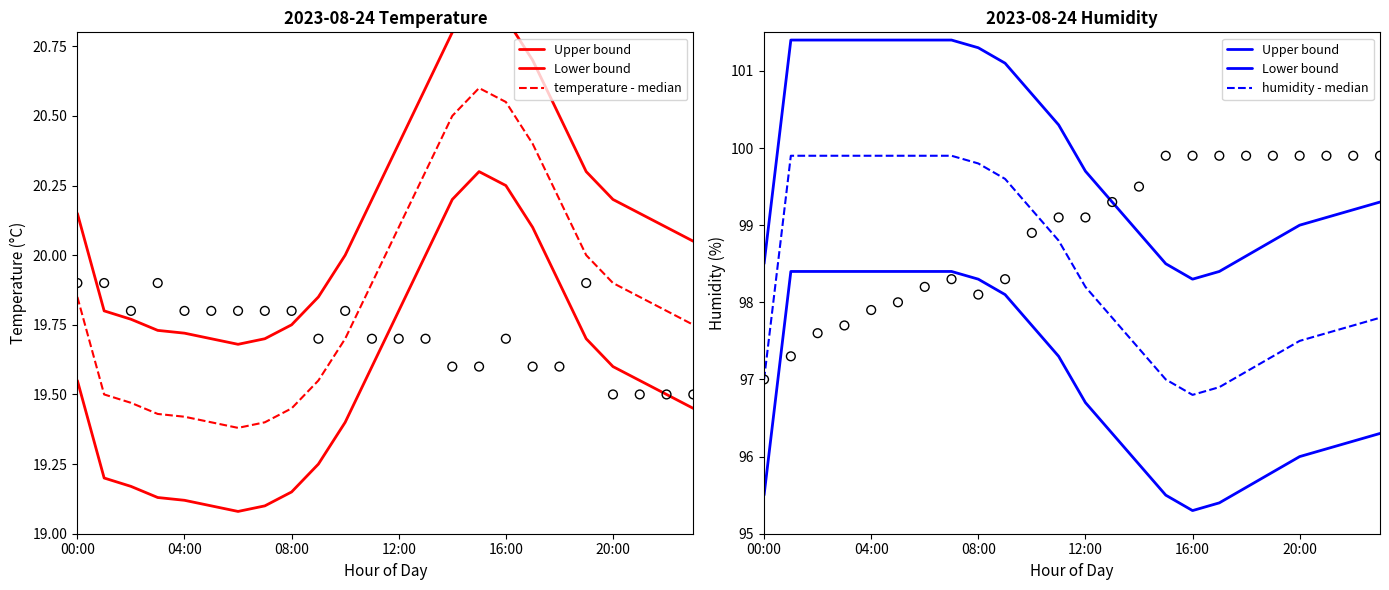

What are all the series names shown in the legend?

Upper bound, Lower bound, temperature - median, humidity - median